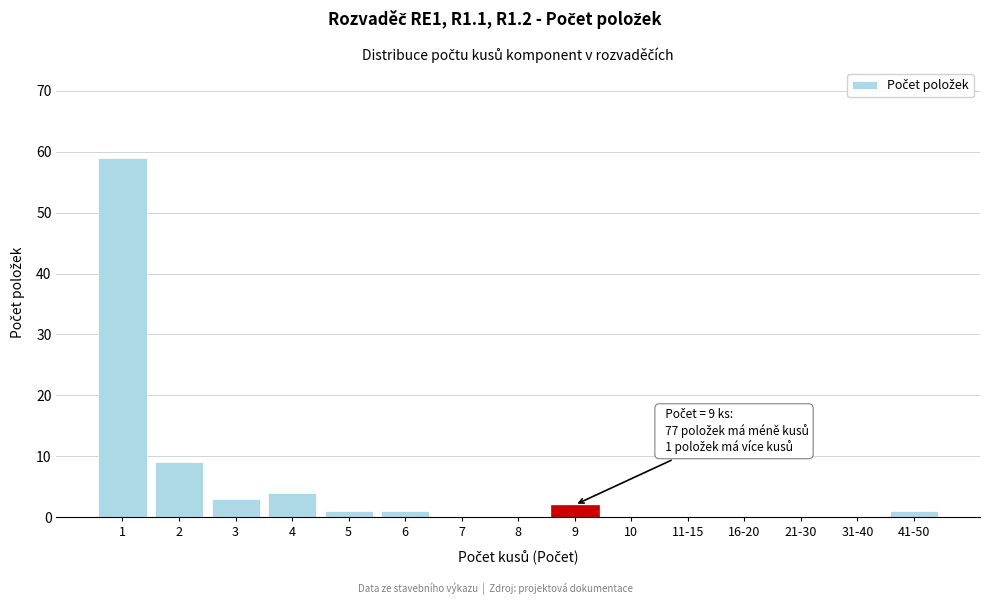

Reading left to right, extract all data points from this chart.

1=59	2=9	3=3	4=4	5=1	6=1	7=0	8=0	9=2	10=0	11-15=0	16-20=0	21-30=0	31-40=0	41-50=1